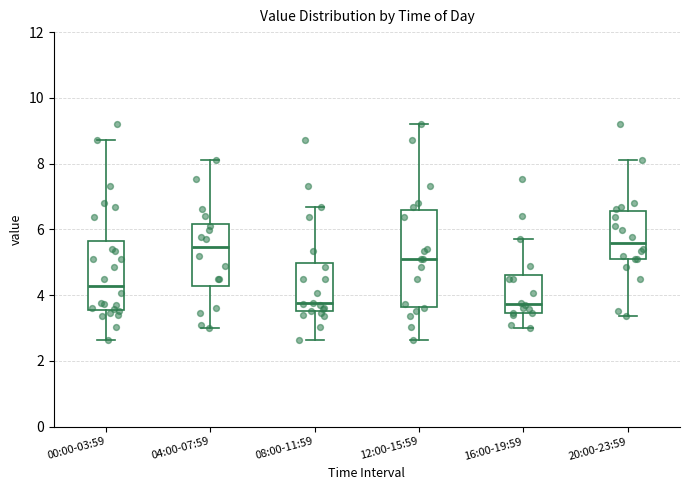

Reading left to right, transcribe this box plot: for each box, give where its median line is, the range the box spans, and where its two whiskers end, as read against the y-axis. The values are not printed on the chart, so give them approximately, as read against the axis.

00:00-03:59: median 4.2, box 3.6 to 5.6, whiskers 2.6 to 8.8
04:00-07:59: median 5.4, box 4.2 to 6.2, whiskers 3.0 to 8.2
08:00-11:59: median 3.8, box 3.6 to 5.0, whiskers 2.6 to 6.6
12:00-15:59: median 5.2, box 3.6 to 6.6, whiskers 2.6 to 9.2
16:00-19:59: median 3.8, box 3.4 to 4.6, whiskers 3.0 to 5.8
20:00-23:59: median 5.6, box 5.2 to 6.6, whiskers 3.4 to 8.2